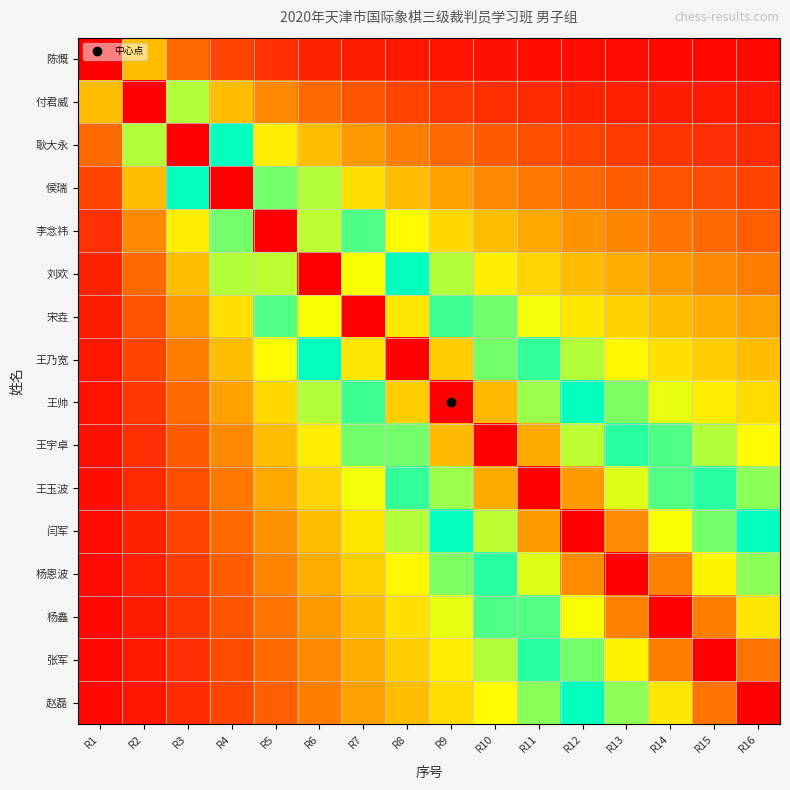

Reading left to right, list all the values displayed in this chart.

陈慨: R1=1.0	R2=0.4	R3=0.2	R4=0.1	R5=0.1	R6=0.1	R7=0.1	R8=0.0	R9=0.0	R10=0.0	R11=0.0	R12=0.0	R13=0.0	R14=0.0	R15=0.0	R16=0.0
付君威: R1=0.4	R2=1.0	R3=0.5	R4=0.4	R5=0.3	R6=0.2	R7=0.2	R8=0.1	R9=0.1	R10=0.1	R11=0.1	R12=0.1	R13=0.1	R14=0.1	R15=0.0	R16=0.0
耿大永: R1=0.2	R2=0.5	R3=1.0	R4=0.6	R5=0.5	R6=0.4	R7=0.3	R8=0.2	R9=0.2	R10=0.2	R11=0.1	R12=0.1	R13=0.1	R14=0.1	R15=0.1	R16=0.1
侯瑞: R1=0.1	R2=0.4	R3=0.6	R4=1.0	R5=0.7	R6=0.5	R7=0.4	R8=0.4	R9=0.3	R10=0.3	R11=0.2	R12=0.2	R13=0.2	R14=0.2	R15=0.1	R16=0.1
李念祎: R1=0.1	R2=0.3	R3=0.5	R4=0.7	R5=1.0	R6=0.8	R7=0.6	R8=0.5	R9=0.4	R10=0.4	R11=0.3	R12=0.3	R13=0.2	R14=0.2	R15=0.2	R16=0.2
刘欢: R1=0.1	R2=0.2	R3=0.4	R4=0.5	R5=0.8	R6=1.0	R7=0.8	R8=0.6	R9=0.5	R10=0.5	R11=0.4	R12=0.4	R13=0.3	R14=0.3	R15=0.3	R16=0.2
宋垚: R1=0.1	R2=0.2	R3=0.3	R4=0.4	R5=0.6	R6=0.8	R7=1.0	R8=0.8	R9=0.7	R10=0.6	R11=0.5	R12=0.4	R13=0.4	R14=0.4	R15=0.3	R16=0.3
王乃宽: R1=0.0	R2=0.1	R3=0.2	R4=0.4	R5=0.5	R6=0.6	R7=0.8	R8=1.0	R9=0.8	R10=0.7	R11=0.6	R12=0.5	R13=0.5	R14=0.4	R15=0.4	R16=0.4
王帅: R1=0.0	R2=0.1	R3=0.2	R4=0.3	R5=0.4	R6=0.5	R7=0.7	R8=0.8	R9=1.0	R10=0.9	R11=0.7	R12=0.6	R13=0.6	R14=0.5	R15=0.5	R16=0.4
王宇卓: R1=0.0	R2=0.1	R3=0.2	R4=0.3	R5=0.4	R6=0.5	R7=0.6	R8=0.7	R9=0.9	R10=1.0	R11=0.9	R12=0.8	R13=0.7	R14=0.6	R15=0.5	R16=0.5
王玉波: R1=0.0	R2=0.1	R3=0.1	R4=0.2	R5=0.3	R6=0.4	R7=0.5	R8=0.6	R9=0.7	R10=0.9	R11=1.0	R12=0.9	R13=0.8	R14=0.7	R15=0.6	R16=0.6
闫军: R1=0.0	R2=0.1	R3=0.1	R4=0.2	R5=0.3	R6=0.4	R7=0.4	R8=0.5	R9=0.6	R10=0.8	R11=0.9	R12=1.0	R13=0.9	R14=0.8	R15=0.7	R16=0.6
杨恩波: R1=0.0	R2=0.1	R3=0.1	R4=0.2	R5=0.2	R6=0.3	R7=0.4	R8=0.5	R9=0.6	R10=0.7	R11=0.8	R12=0.9	R13=1.0	R14=0.9	R15=0.8	R16=0.7
杨鑫: R1=0.0	R2=0.1	R3=0.1	R4=0.2	R5=0.2	R6=0.3	R7=0.4	R8=0.4	R9=0.5	R10=0.6	R11=0.7	R12=0.8	R13=0.9	R14=1.0	R15=0.9	R16=0.8
张军: R1=0.0	R2=0.0	R3=0.1	R4=0.1	R5=0.2	R6=0.3	R7=0.3	R8=0.4	R9=0.5	R10=0.5	R11=0.6	R12=0.7	R13=0.8	R14=0.9	R15=1.0	R16=0.9
赵磊: R1=0.0	R2=0.0	R3=0.1	R4=0.1	R5=0.2	R6=0.2	R7=0.3	R8=0.4	R9=0.4	R10=0.5	R11=0.6	R12=0.6	R13=0.7	R14=0.8	R15=0.9	R16=1.0